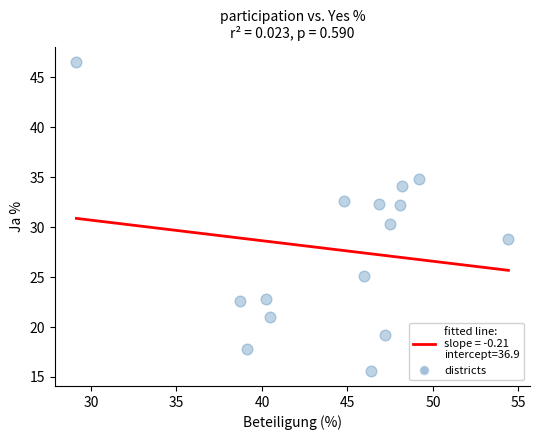

What Y value in the scatter plot is closest to 31?

30.3